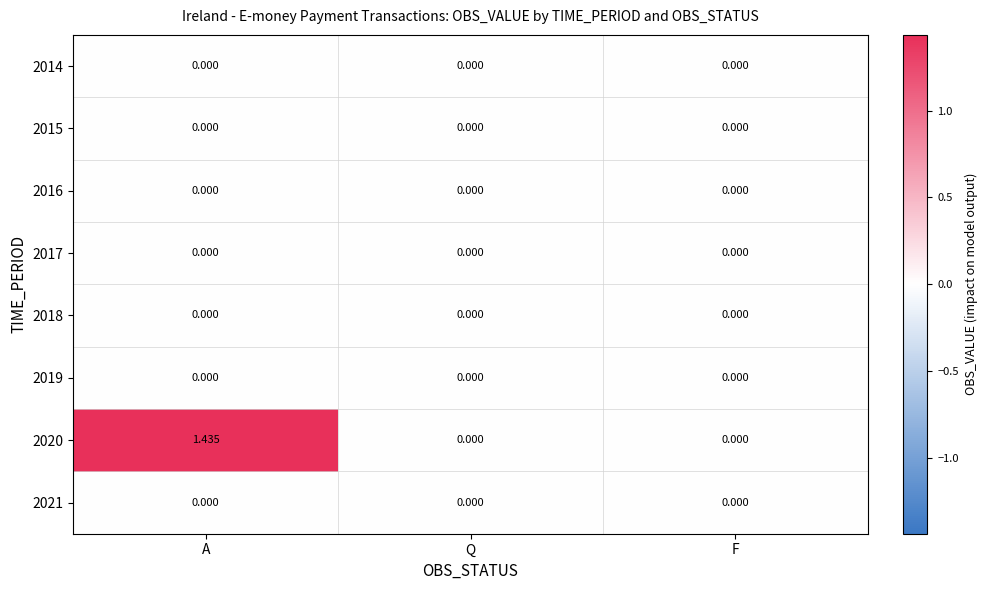

How many categories are shown in the chart?

3